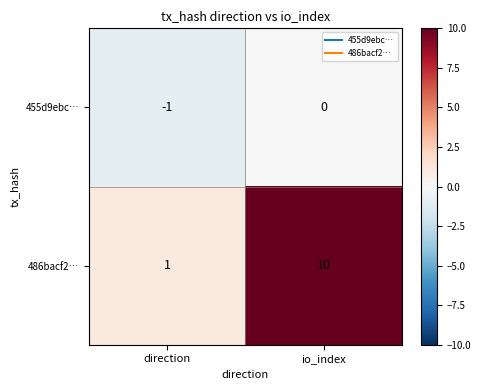

What is the total value across all series at io_index?

10